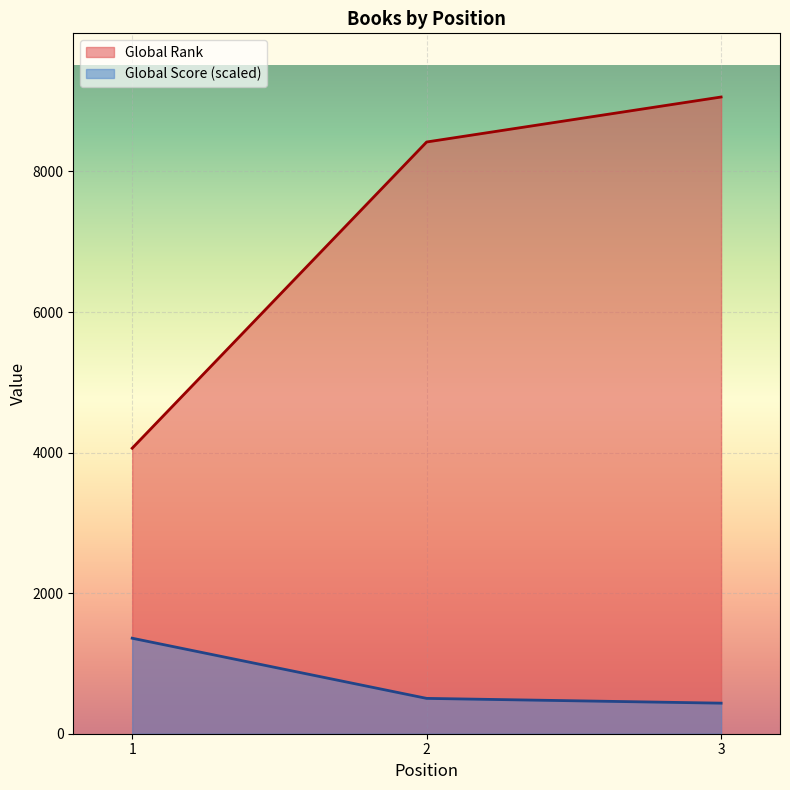

Which series changed the most between 2 and 3?

Global Rank